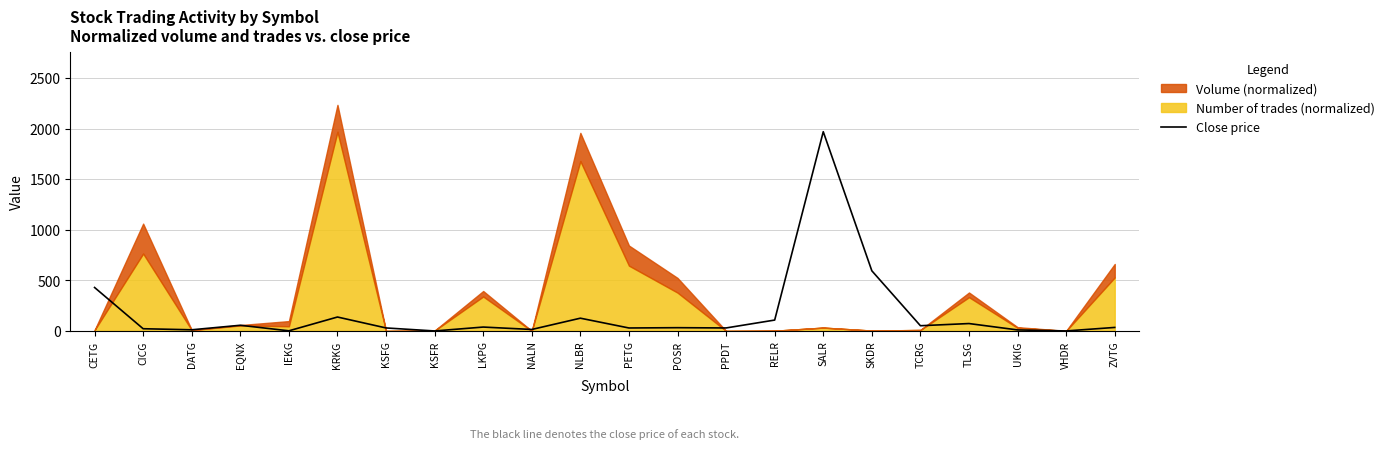

True or false: the data shows 199.6 at KRKG.

False